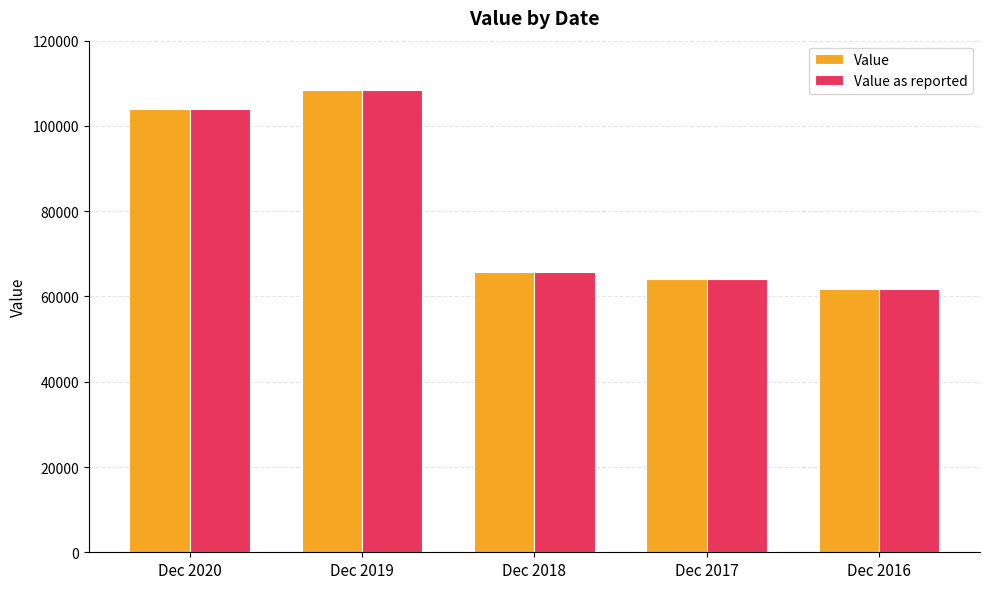

List the labels in order of Value as reported value, largest first.

Dec 2019, Dec 2020, Dec 2018, Dec 2017, Dec 2016